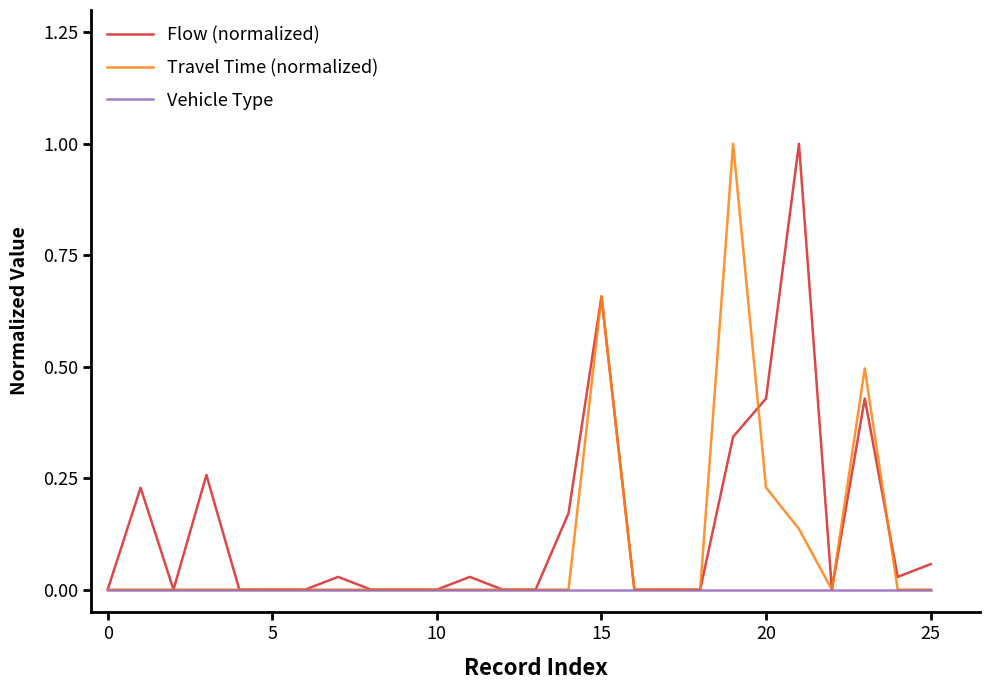

What is the sum of all Flow (normalized) values?

3.7